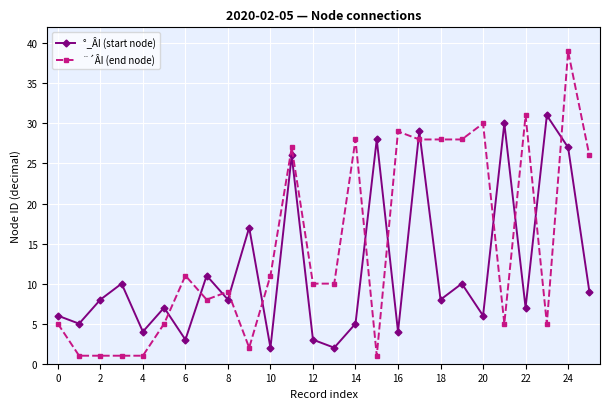

What is the smallest value displayed?

1